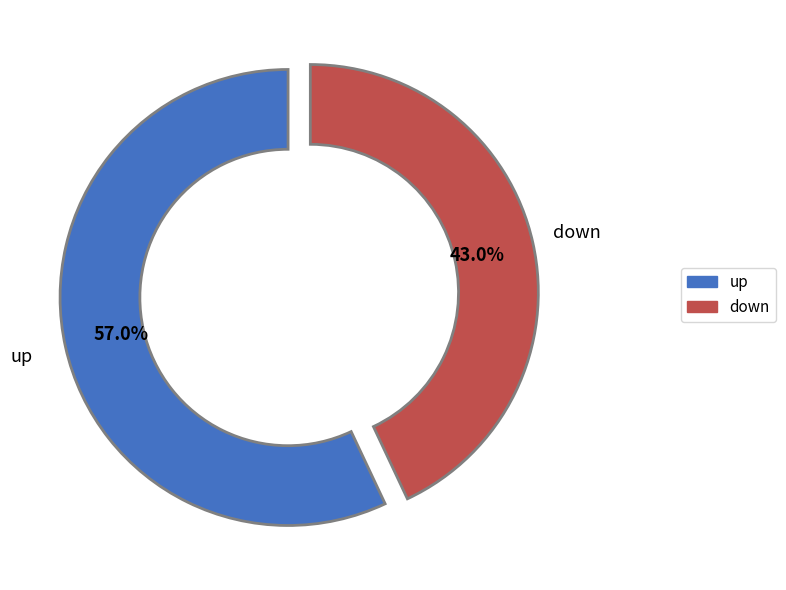

What is the largest slice in the pie chart?

up